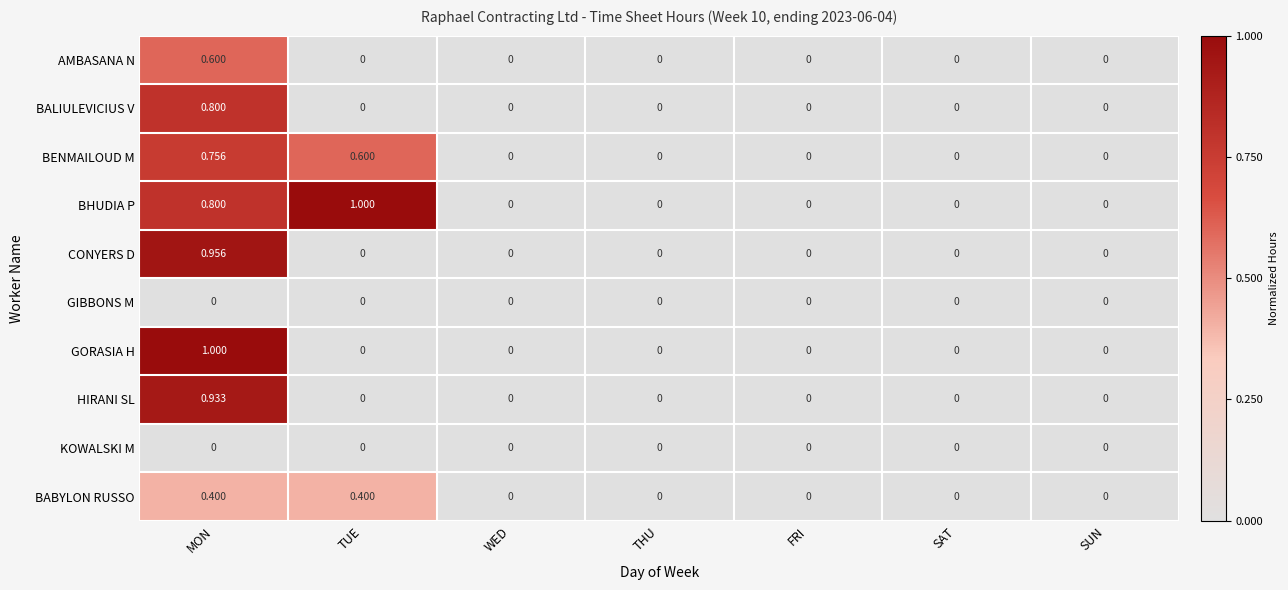

At which category is the sum across all series the highest?

MON